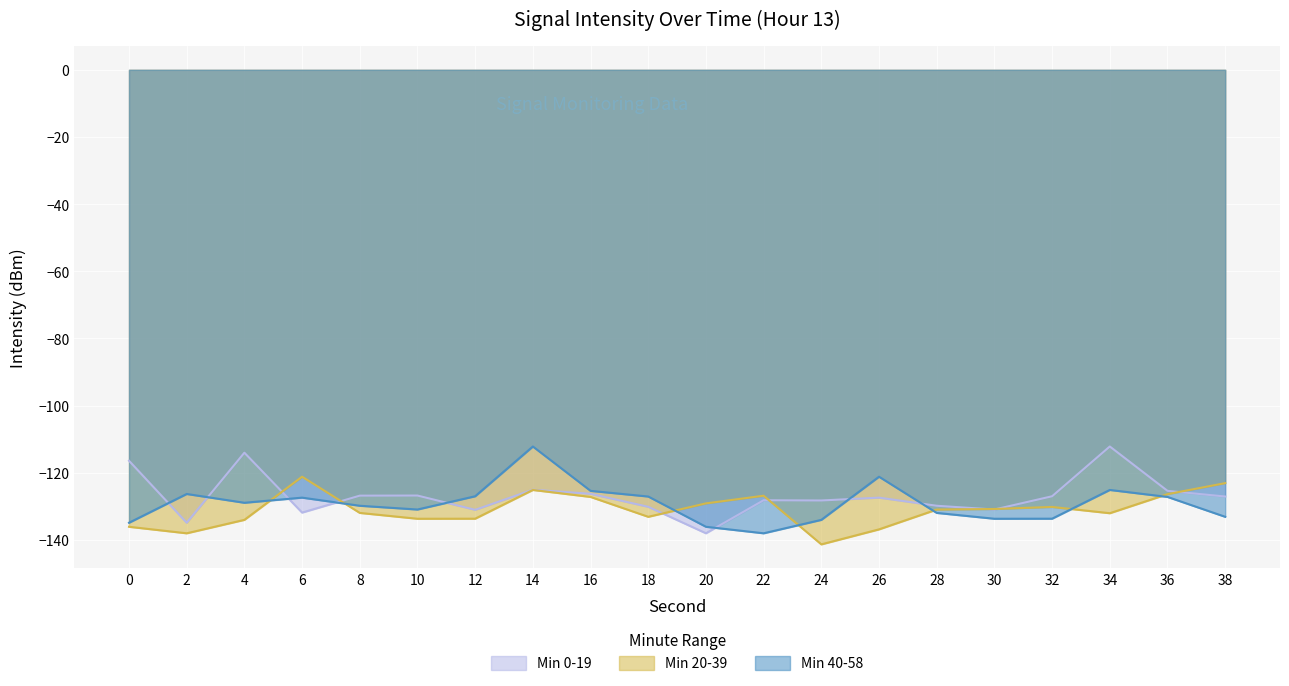

What is the value of the Min 40-58 point at the 6th from the left?

-130.9